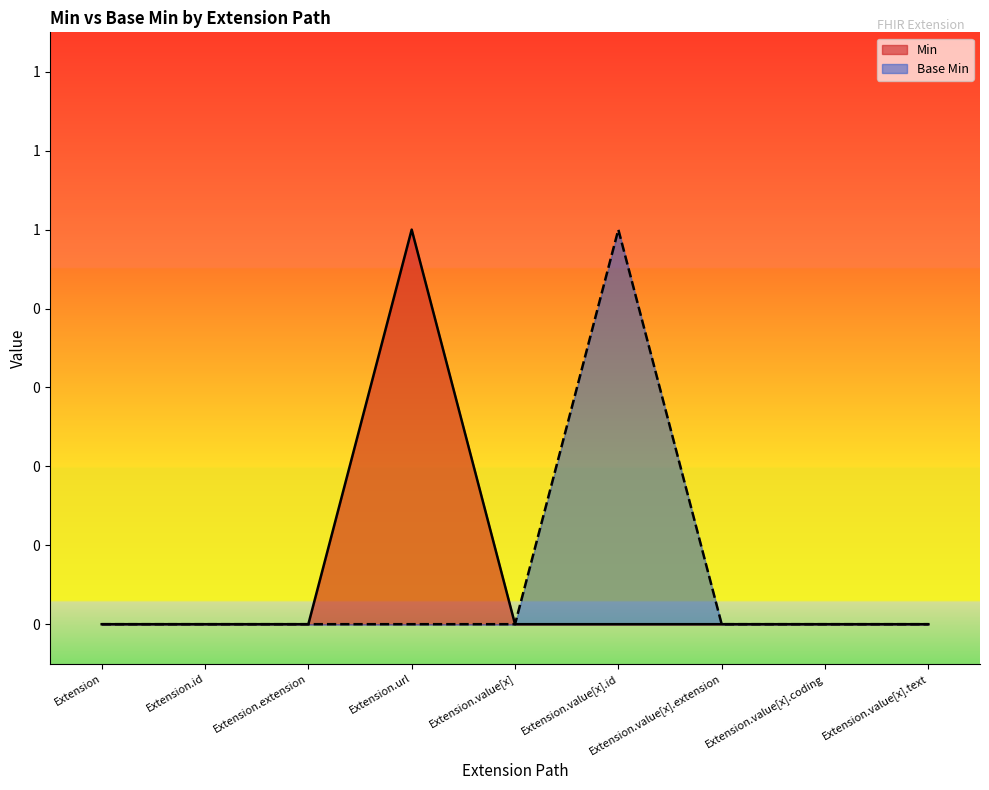

Count the number of categories in the chart.

9